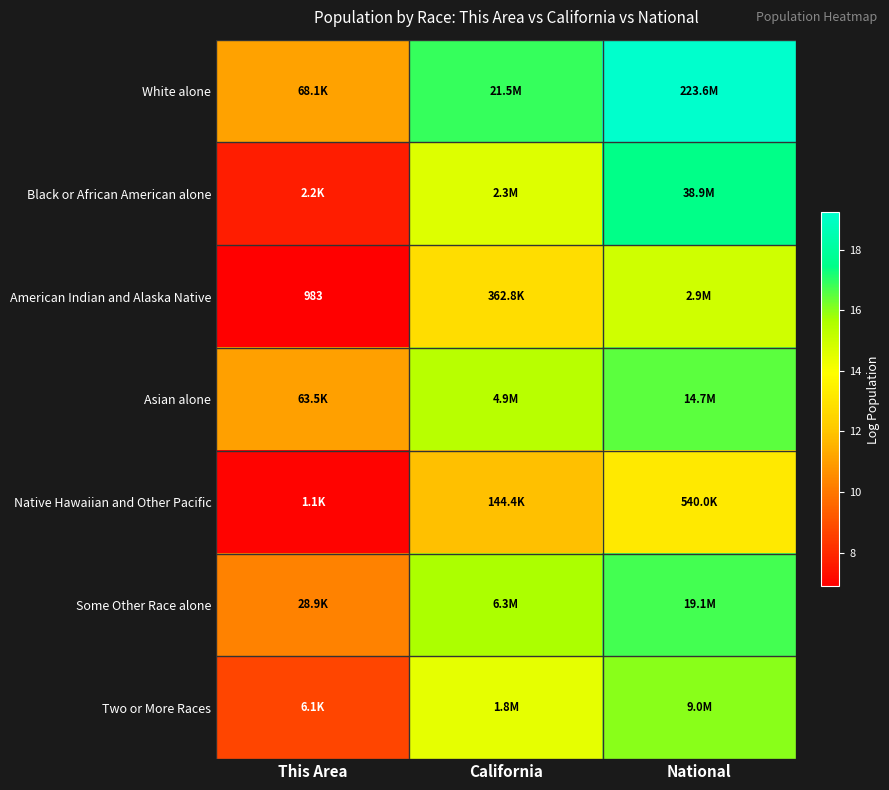

Which series has the largest range (max minus min)?

Black or African American alone